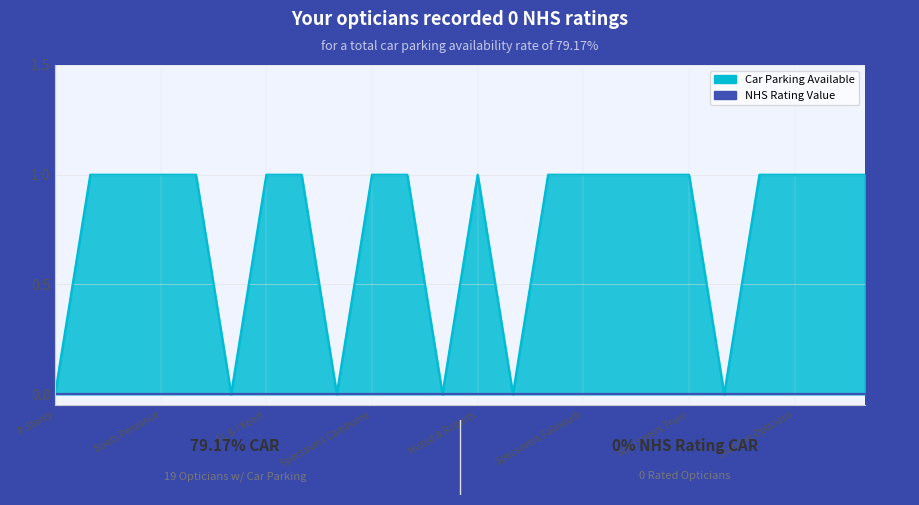

How many points are lower than both their immediate neighbors (excluding endpoints)?

5